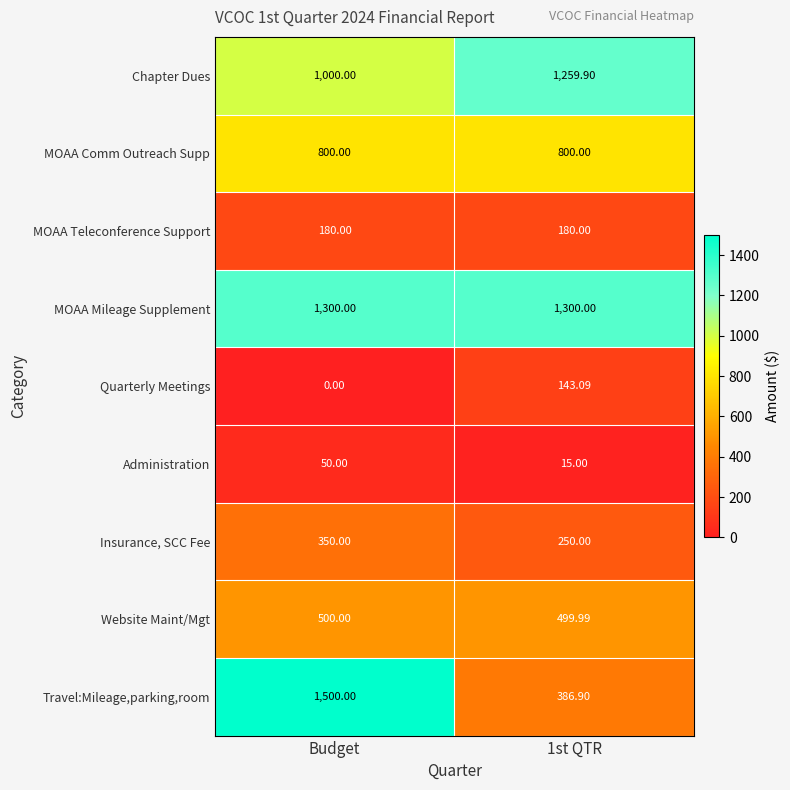

At which category does the chart reach its peak across all series?

Budget